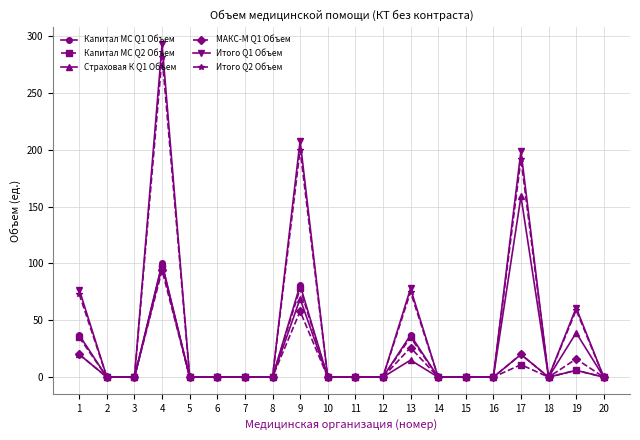

What are all the series names shown in the legend?

Капитал МС Q1 Объем, Капитал МС Q2 Объем, Страховая К Q1 Объем, МАКС-М Q1 Объем, Итого Q1 Объем, Итого Q2 Объем